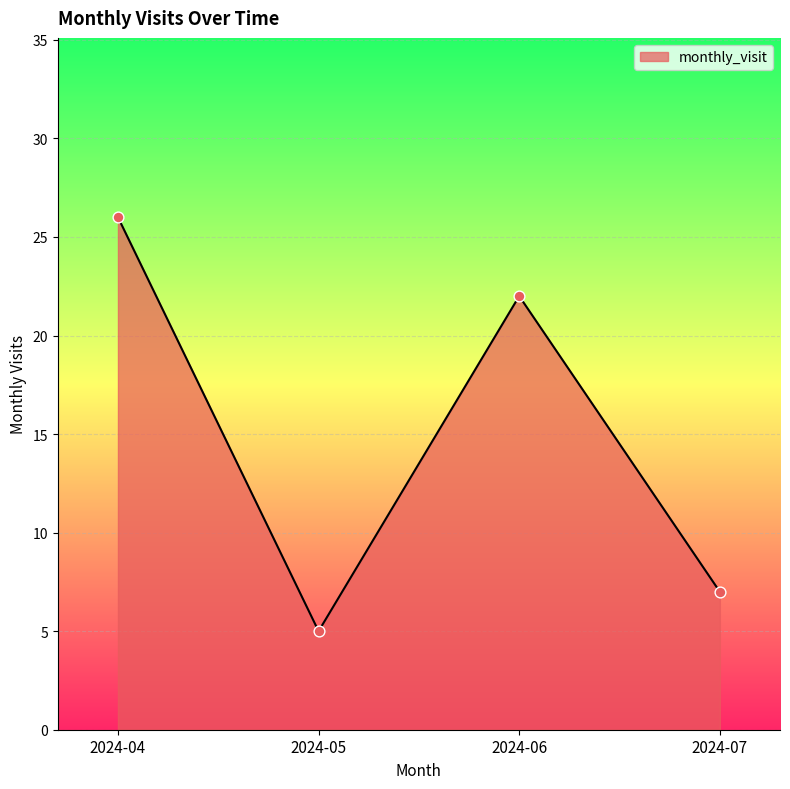

Which has a higher value, 2024-06 or 2024-04?

2024-04